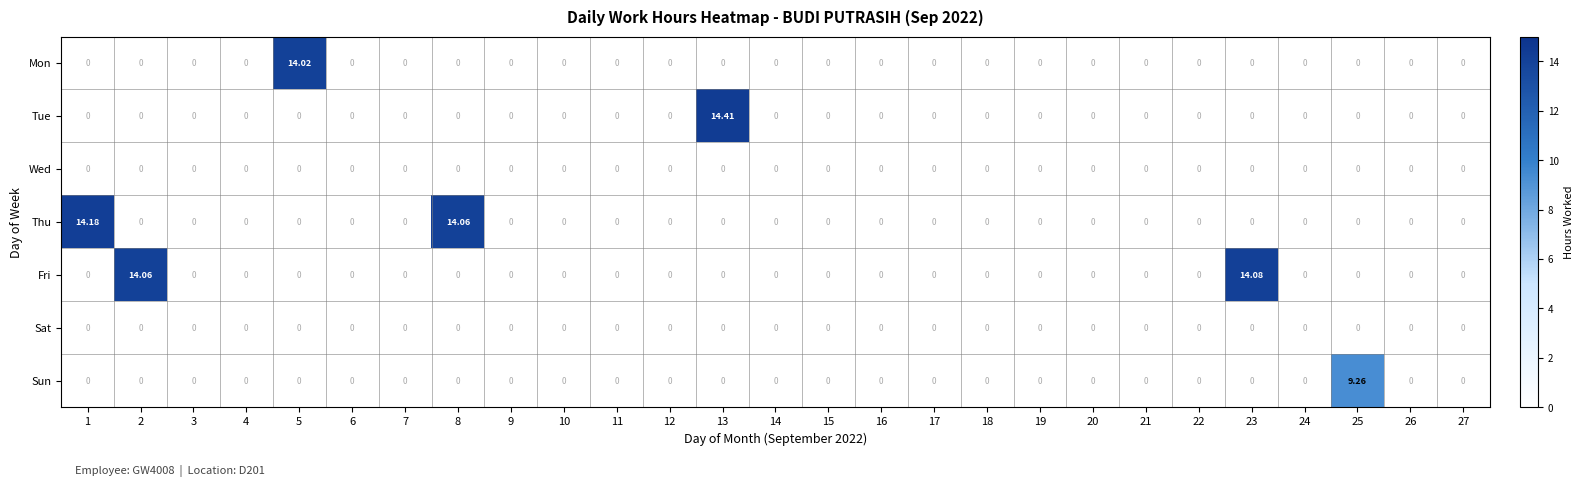

Which series has the largest total across all categories?

Thu